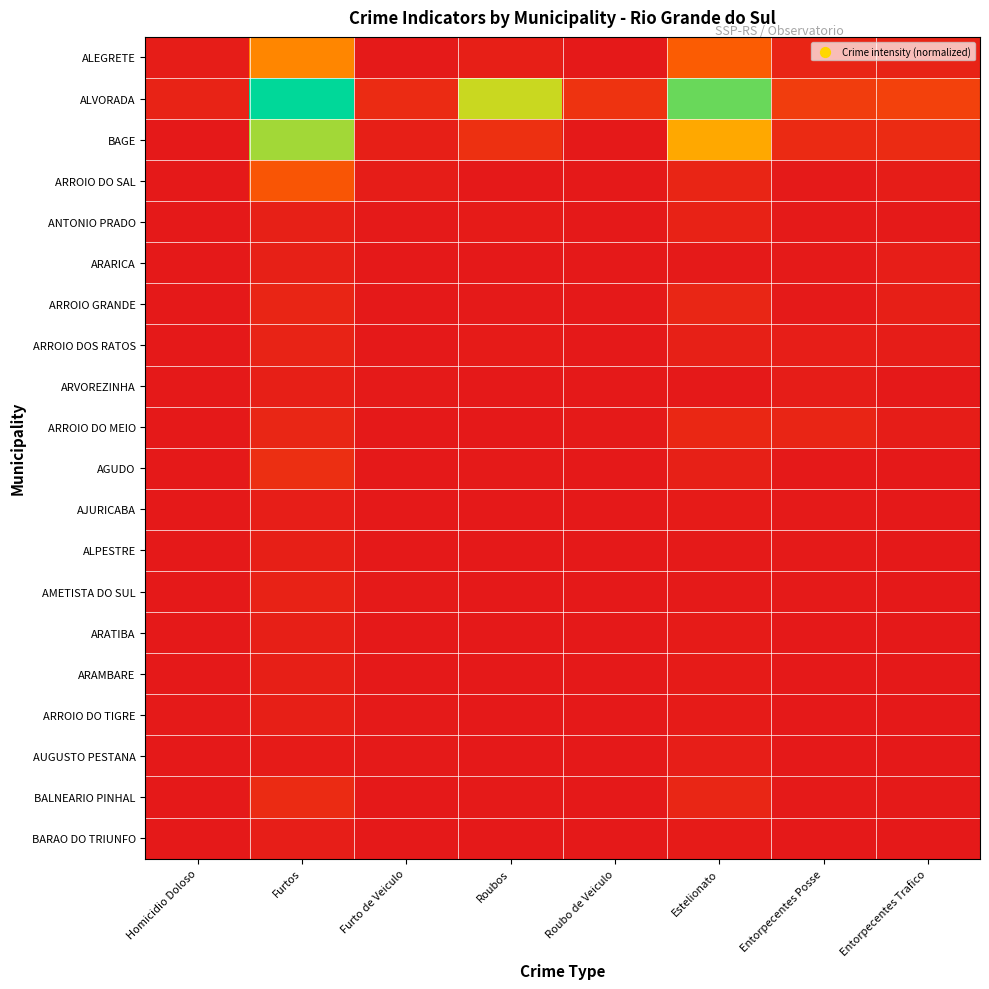

Reading left to right, transcribe all the data shown in this chart.

ALEGRETE: Homicidio Doloso=0.0	Furtos=0.4	Furto de Veiculo=0.0	Roubos=0.0	Roubo de Veiculo=0.0	Estelionato=0.3	Entorpecentes Posse=0.1	Entorpecentes Trafico=0.0
ALVORADA: Homicidio Doloso=0.0	Furtos=1.0	Furto de Veiculo=0.1	Roubos=0.7	Roubo de Veiculo=0.1	Estelionato=0.9	Entorpecentes Posse=0.2	Entorpecentes Trafico=0.2
BAGE: Homicidio Doloso=0.0	Furtos=0.8	Furto de Veiculo=0.0	Roubos=0.1	Roubo de Veiculo=0.0	Estelionato=0.5	Entorpecentes Posse=0.1	Entorpecentes Trafico=0.1
ARROIO DO SAL: Homicidio Doloso=0.0	Furtos=0.3	Furto de Veiculo=0.0	Roubos=0.0	Roubo de Veiculo=0.0	Estelionato=0.1	Entorpecentes Posse=0.0	Entorpecentes Trafico=0.0
ANTONIO PRADO: Homicidio Doloso=0.0	Furtos=0.0	Furto de Veiculo=0.0	Roubos=0.0	Roubo de Veiculo=0.0	Estelionato=0.0	Entorpecentes Posse=0.0	Entorpecentes Trafico=0.0
ARARICA: Homicidio Doloso=0.0	Furtos=0.0	Furto de Veiculo=0.0	Roubos=0.0	Roubo de Veiculo=0.0	Estelionato=0.0	Entorpecentes Posse=0.0	Entorpecentes Trafico=0.0
ARROIO GRANDE: Homicidio Doloso=0.0	Furtos=0.1	Furto de Veiculo=0.0	Roubos=0.0	Roubo de Veiculo=0.0	Estelionato=0.1	Entorpecentes Posse=0.0	Entorpecentes Trafico=0.0
ARROIO DOS RATOS: Homicidio Doloso=0.0	Furtos=0.0	Furto de Veiculo=0.0	Roubos=0.0	Roubo de Veiculo=0.0	Estelionato=0.0	Entorpecentes Posse=0.0	Entorpecentes Trafico=0.0
ARVOREZINHA: Homicidio Doloso=0.0	Furtos=0.0	Furto de Veiculo=0.0	Roubos=0.0	Roubo de Veiculo=0.0	Estelionato=0.0	Entorpecentes Posse=0.0	Entorpecentes Trafico=0.0
ARROIO DO MEIO: Homicidio Doloso=0.0	Furtos=0.1	Furto de Veiculo=0.0	Roubos=0.0	Roubo de Veiculo=0.0	Estelionato=0.1	Entorpecentes Posse=0.1	Entorpecentes Trafico=0.0
AGUDO: Homicidio Doloso=0.0	Furtos=0.1	Furto de Veiculo=0.0	Roubos=0.0	Roubo de Veiculo=0.0	Estelionato=0.0	Entorpecentes Posse=0.0	Entorpecentes Trafico=0.0
AJURICABA: Homicidio Doloso=0.0	Furtos=0.0	Furto de Veiculo=0.0	Roubos=0.0	Roubo de Veiculo=0.0	Estelionato=0.0	Entorpecentes Posse=0.0	Entorpecentes Trafico=0.0
ALPESTRE: Homicidio Doloso=0.0	Furtos=0.0	Furto de Veiculo=0.0	Roubos=0.0	Roubo de Veiculo=0.0	Estelionato=0.0	Entorpecentes Posse=0.0	Entorpecentes Trafico=0.0
AMETISTA DO SUL: Homicidio Doloso=0.0	Furtos=0.0	Furto de Veiculo=0.0	Roubos=0.0	Roubo de Veiculo=0.0	Estelionato=0.0	Entorpecentes Posse=0.0	Entorpecentes Trafico=0.0
ARATIBA: Homicidio Doloso=0.0	Furtos=0.0	Furto de Veiculo=0.0	Roubos=0.0	Roubo de Veiculo=0.0	Estelionato=0.0	Entorpecentes Posse=0.0	Entorpecentes Trafico=0.0
ARAMBARE: Homicidio Doloso=0.0	Furtos=0.0	Furto de Veiculo=0.0	Roubos=0.0	Roubo de Veiculo=0.0	Estelionato=0.0	Entorpecentes Posse=0.0	Entorpecentes Trafico=0.0
ARROIO DO TIGRE: Homicidio Doloso=0.0	Furtos=0.0	Furto de Veiculo=0.0	Roubos=0.0	Roubo de Veiculo=0.0	Estelionato=0.0	Entorpecentes Posse=0.0	Entorpecentes Trafico=0.0
AUGUSTO PESTANA: Homicidio Doloso=0.0	Furtos=0.0	Furto de Veiculo=0.0	Roubos=0.0	Roubo de Veiculo=0.0	Estelionato=0.0	Entorpecentes Posse=0.0	Entorpecentes Trafico=0.0
BALNEARIO PINHAL: Homicidio Doloso=0.0	Furtos=0.1	Furto de Veiculo=0.0	Roubos=0.0	Roubo de Veiculo=0.0	Estelionato=0.1	Entorpecentes Posse=0.0	Entorpecentes Trafico=0.0
BARAO DO TRIUNFO: Homicidio Doloso=0.0	Furtos=0.0	Furto de Veiculo=0.0	Roubos=0.0	Roubo de Veiculo=0.0	Estelionato=0.0	Entorpecentes Posse=0.0	Entorpecentes Trafico=0.0